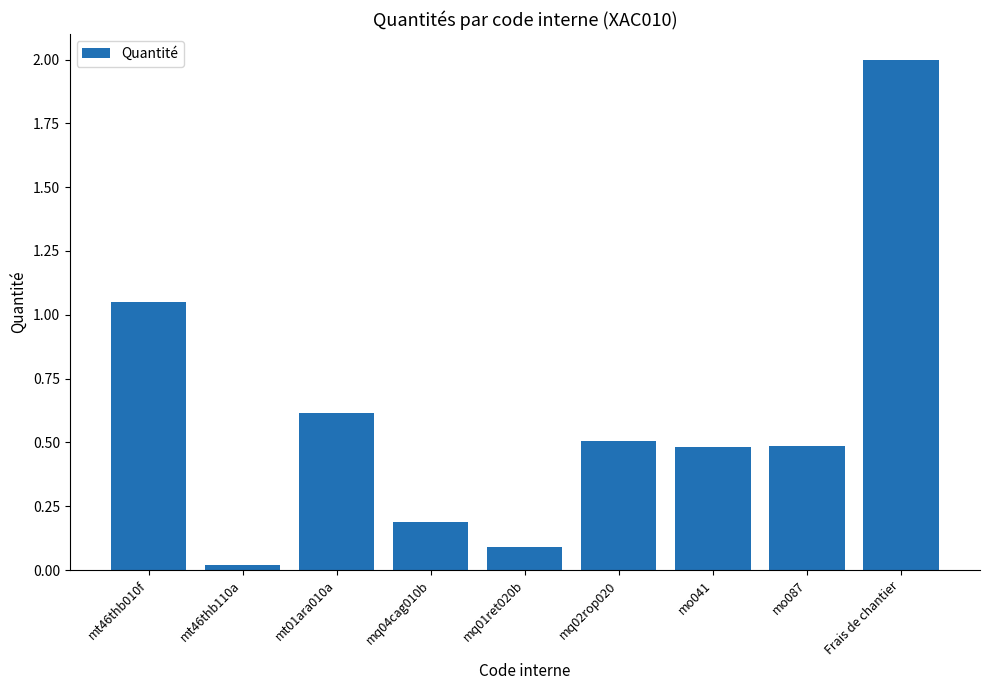

What is the difference between the maximum and minimum values?

2.0